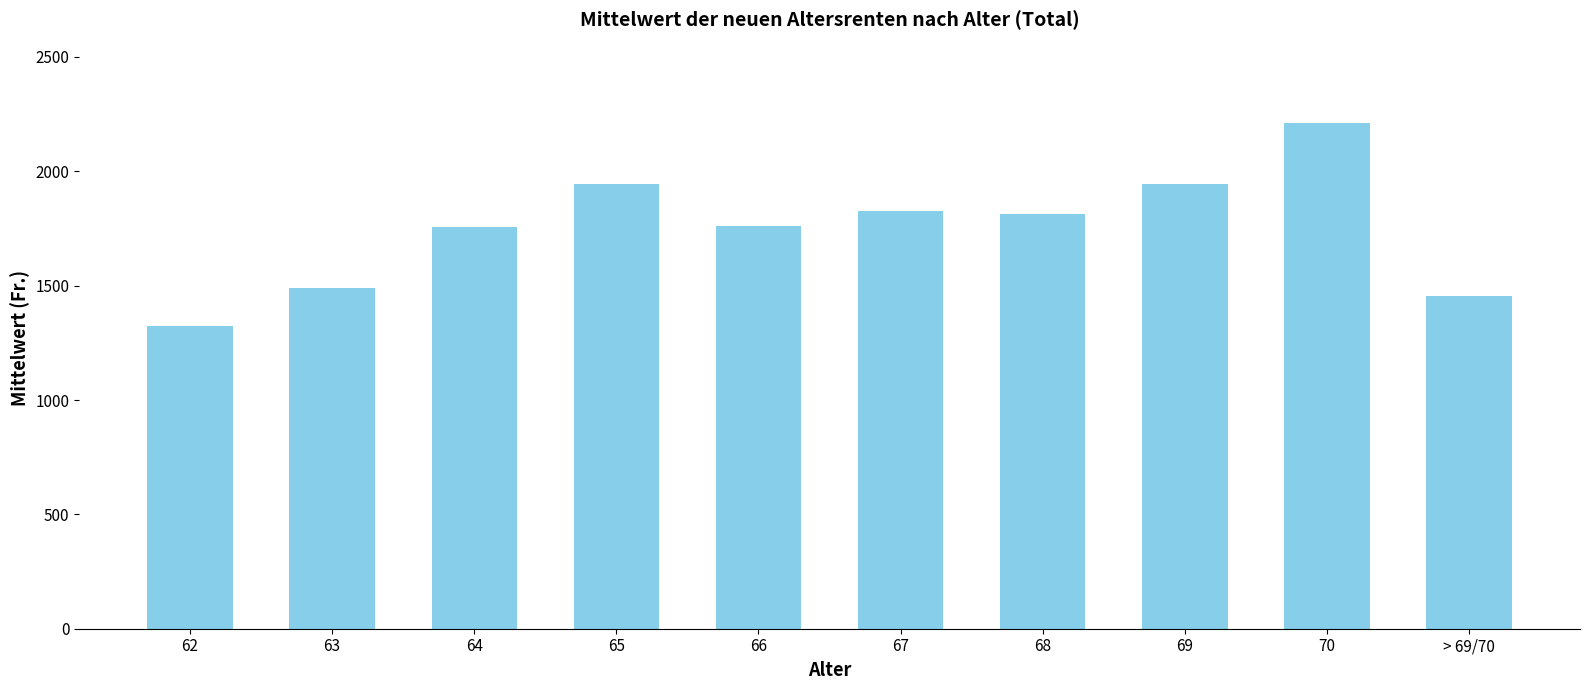

How many bars are there in total?

10